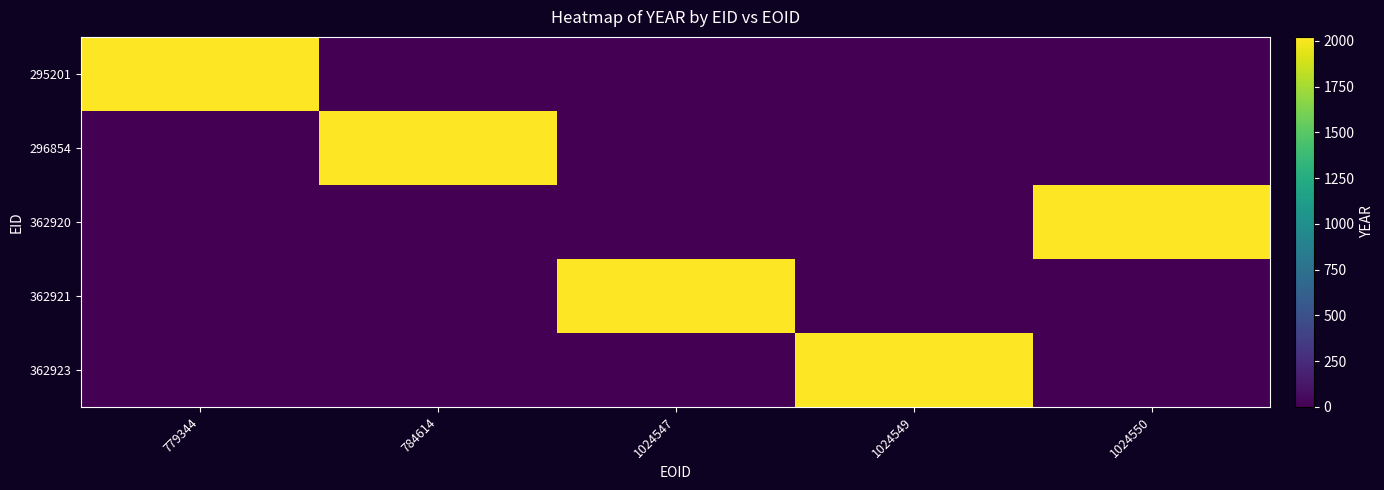

Reading left to right, what are all the values shown in this chart?

295201: 779344=2022	784614=0	1024547=0	1024549=0	1024550=0
296854: 779344=0	784614=2022	1024547=0	1024549=0	1024550=0
362920: 779344=0	784614=0	1024547=0	1024549=0	1024550=2022
362921: 779344=0	784614=0	1024547=2022	1024549=0	1024550=0
362923: 779344=0	784614=0	1024547=0	1024549=2022	1024550=0